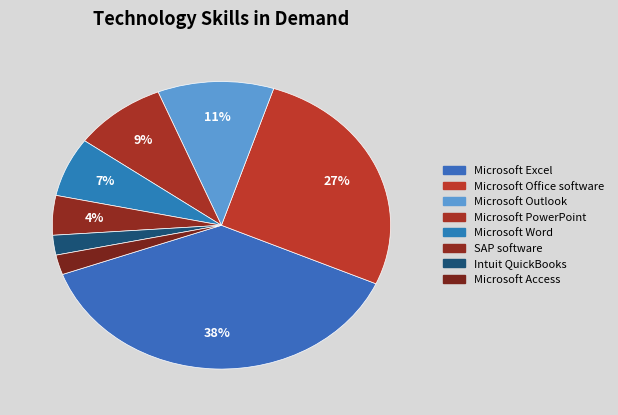

What is the smallest slice in the pie chart?

Intuit QuickBooks